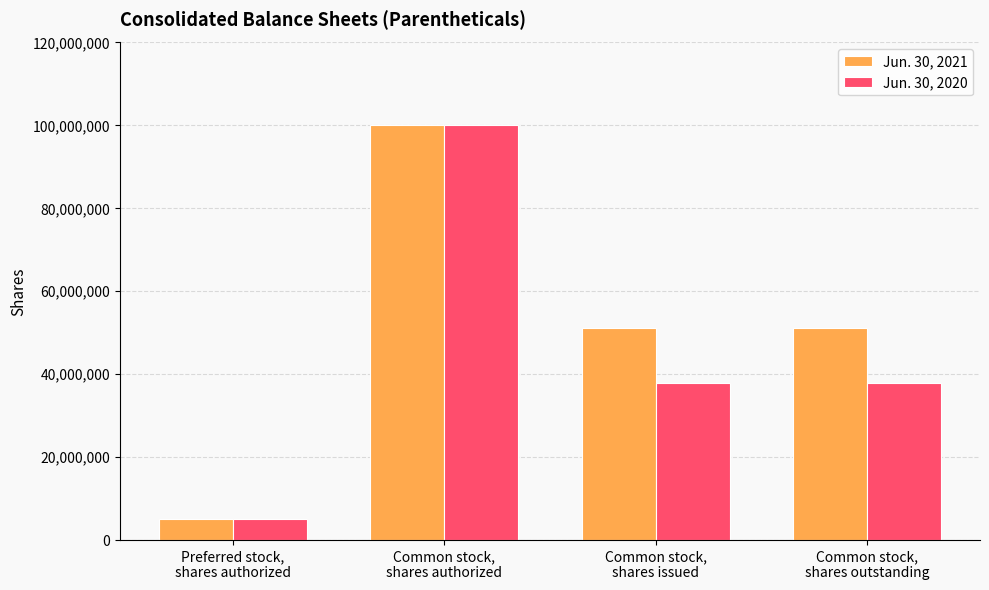

Is it true that Jun. 30, 2021 equals 34890778 at Common stock,
shares outstanding?

False